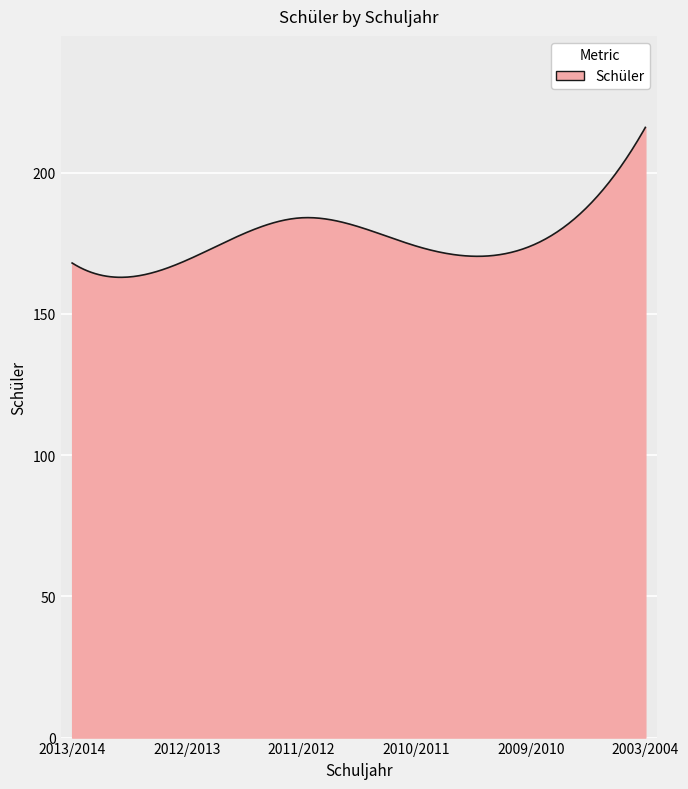

What is the greatest value displayed?

216.0